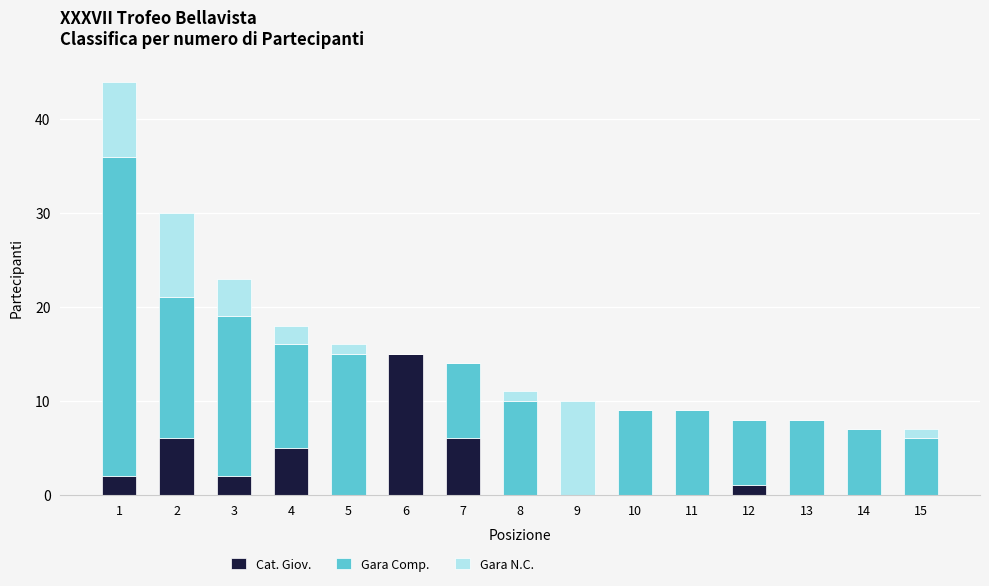

The value of Cat. Giov. at 10 is -5. True or false?

False